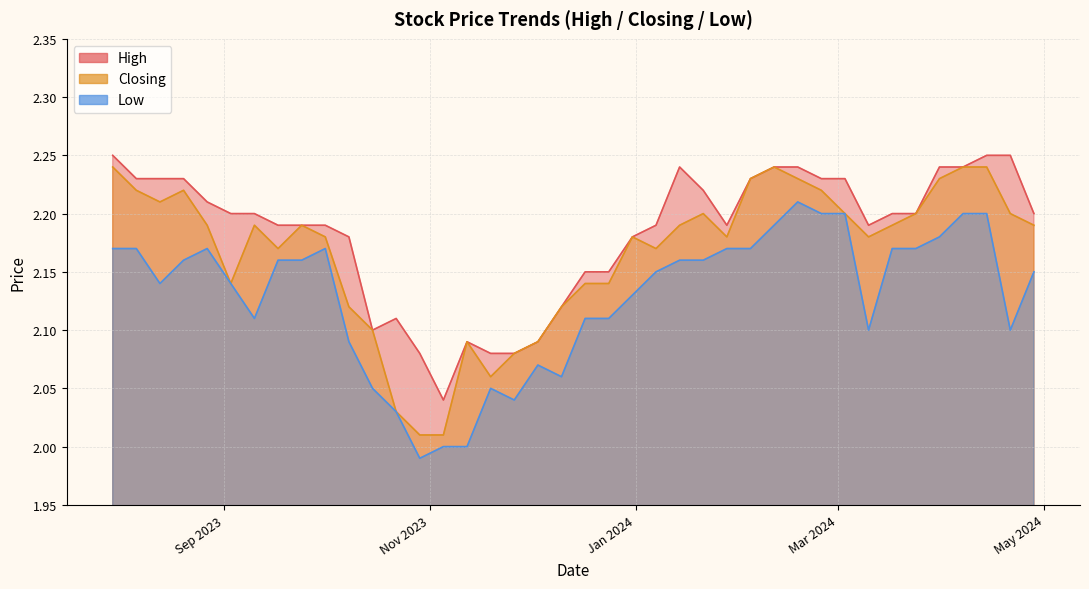

How many lines are shown in the chart?

3